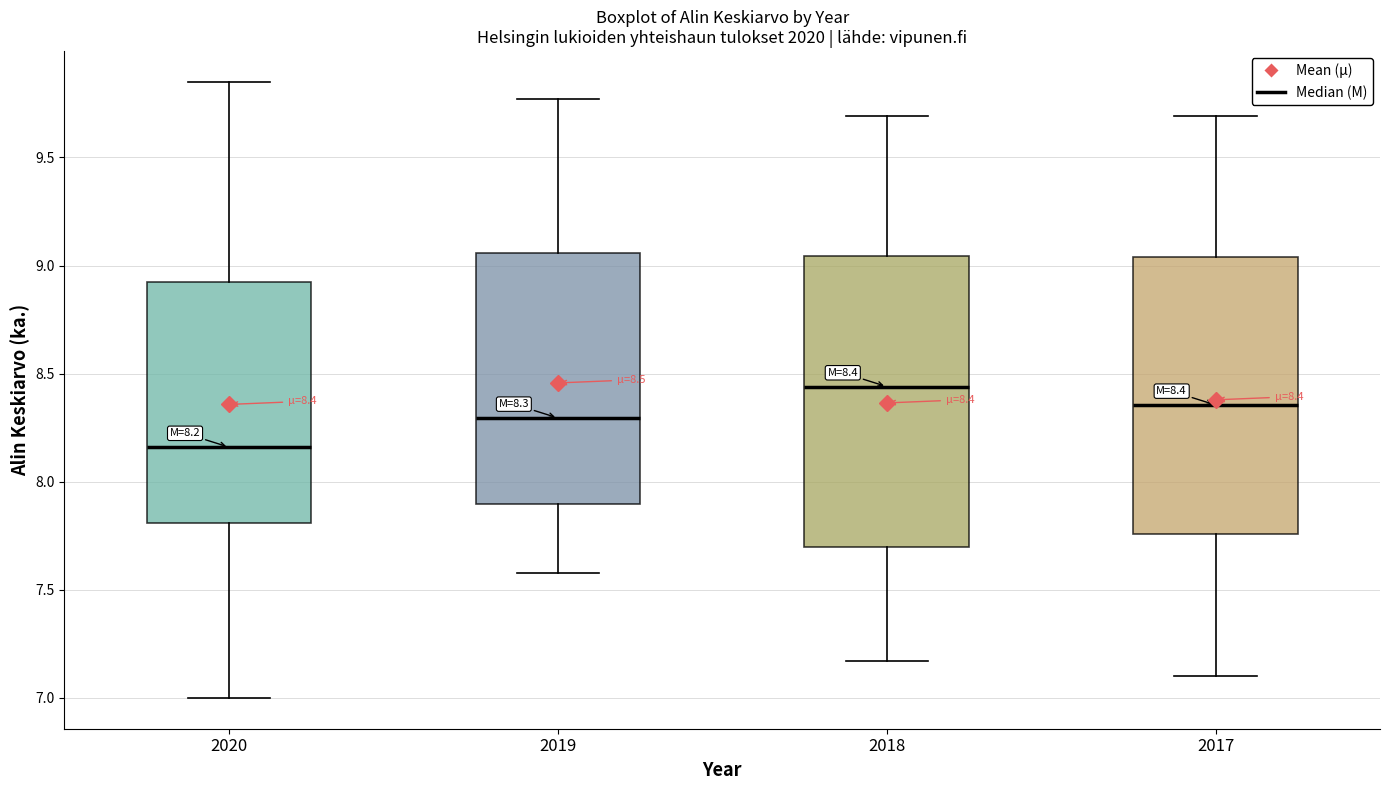

Which box has the lowest median line?

2020